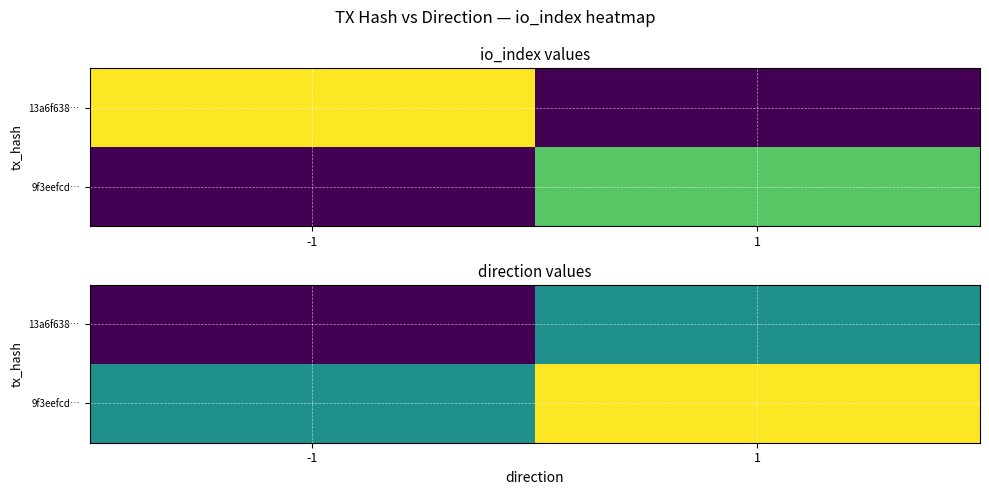

Is the value of 9f3eefcd… at 1 greater than the value of 13a6f638… at -1?

Yes